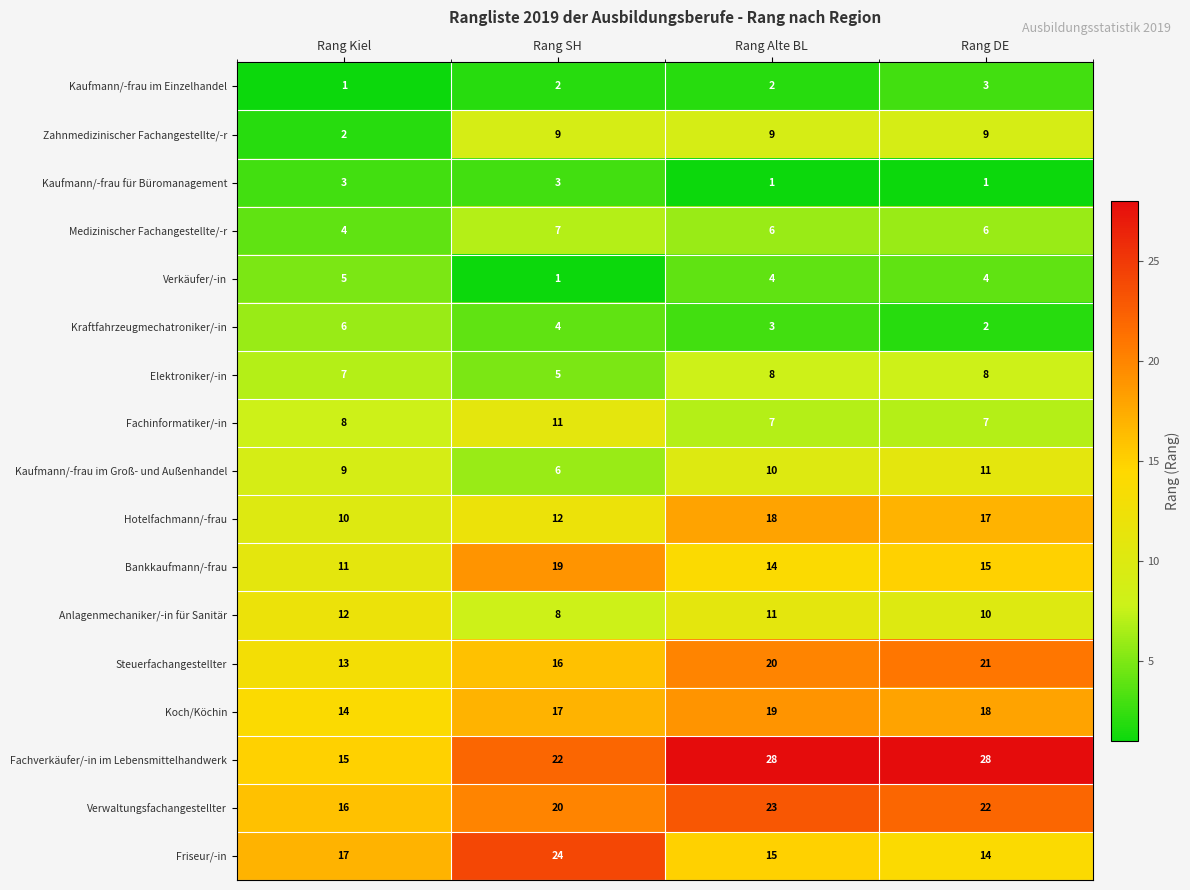

The value of Bankkaufmann/-frau at Rang Alte BL is 14. True or false?

True